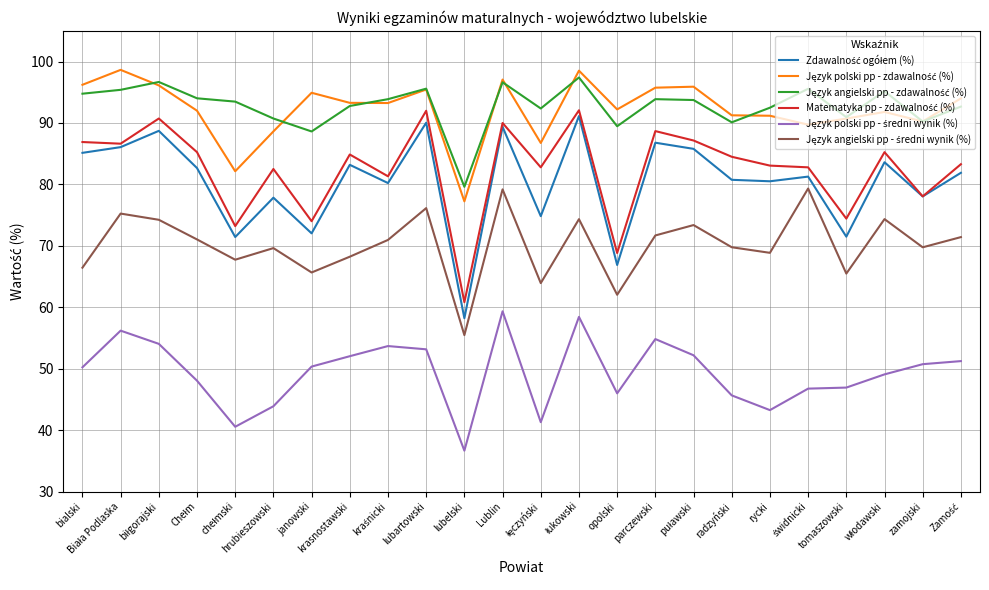

What is the difference between the highest and lowest values at bialski?

46.0